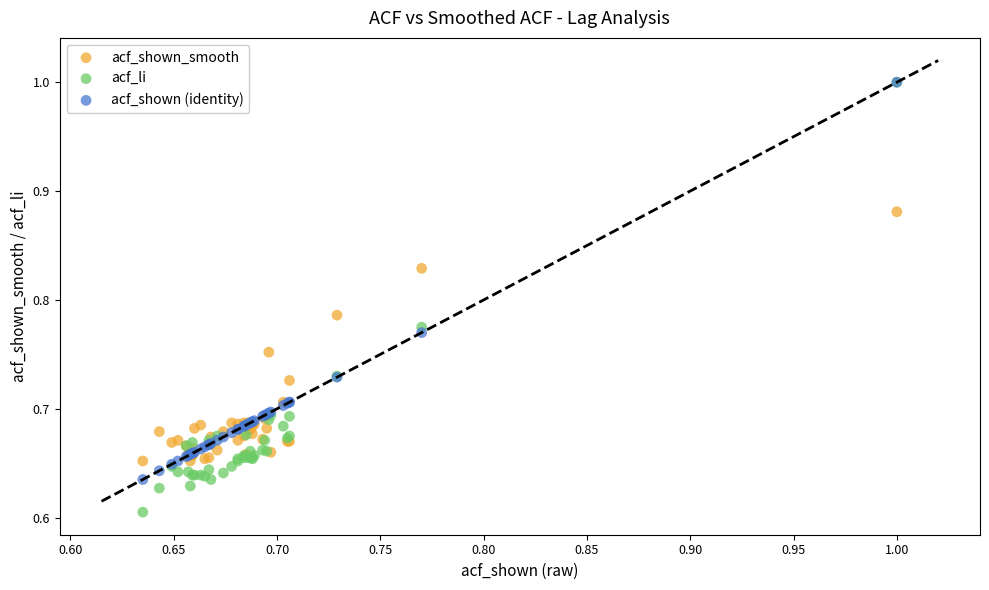

What are all the series names shown in the legend?

acf_shown_smooth, acf_li, acf_shown (identity)